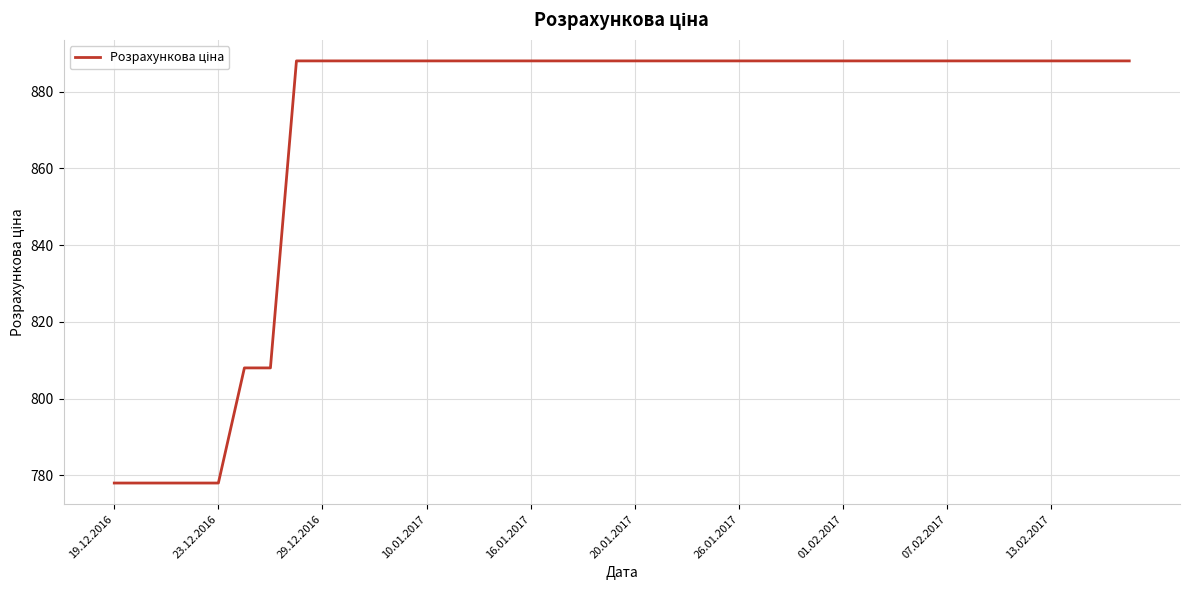

What is the maximum value shown in the chart?

888